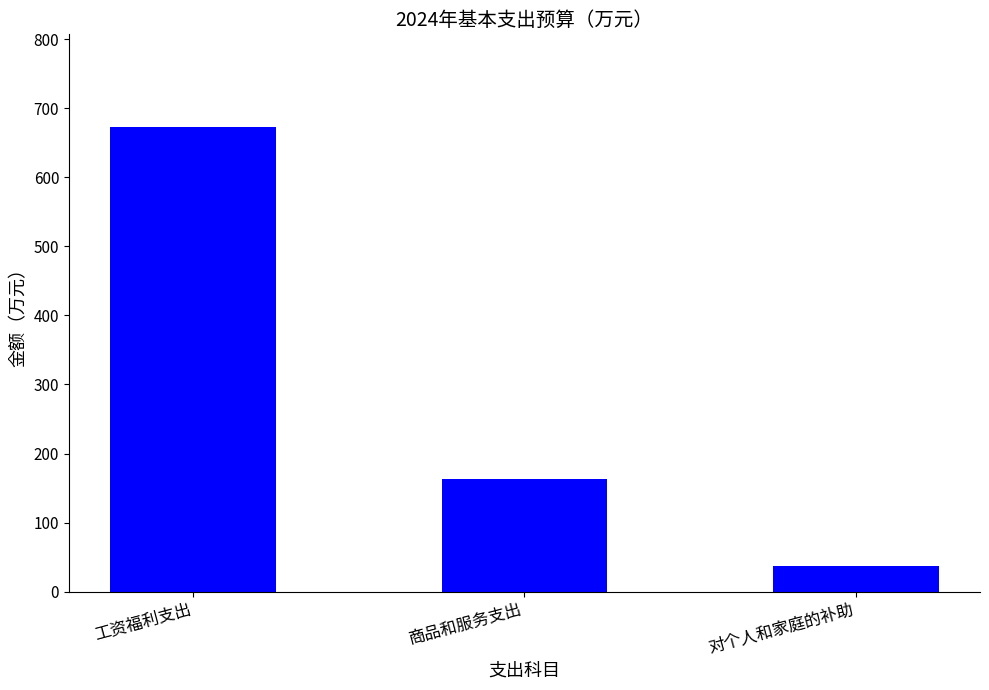

Reading left to right, extract all data points from this chart.

工资福利支出=672.7	商品和服务支出=163.1	对个人和家庭的补助=37.5